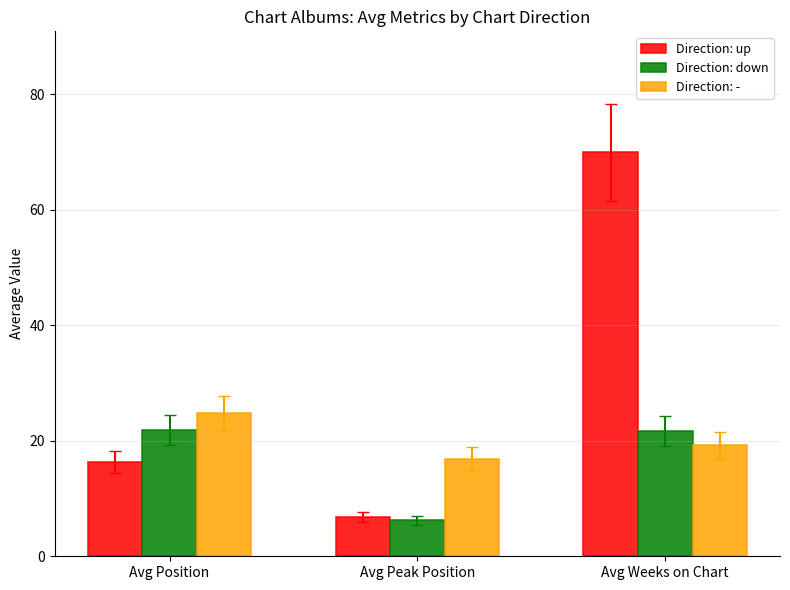

What is the highest value of the Direction: down series?

21.8